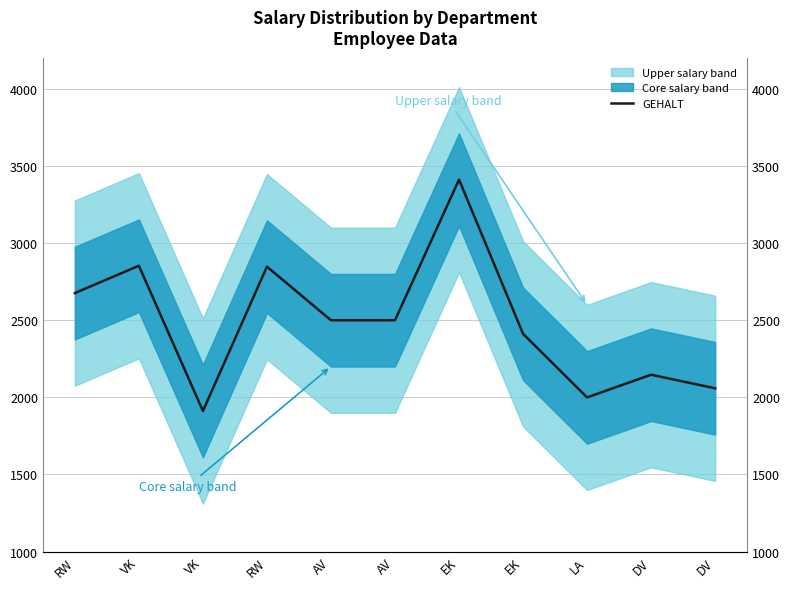

Is it true that the value at RW is 4720?

False